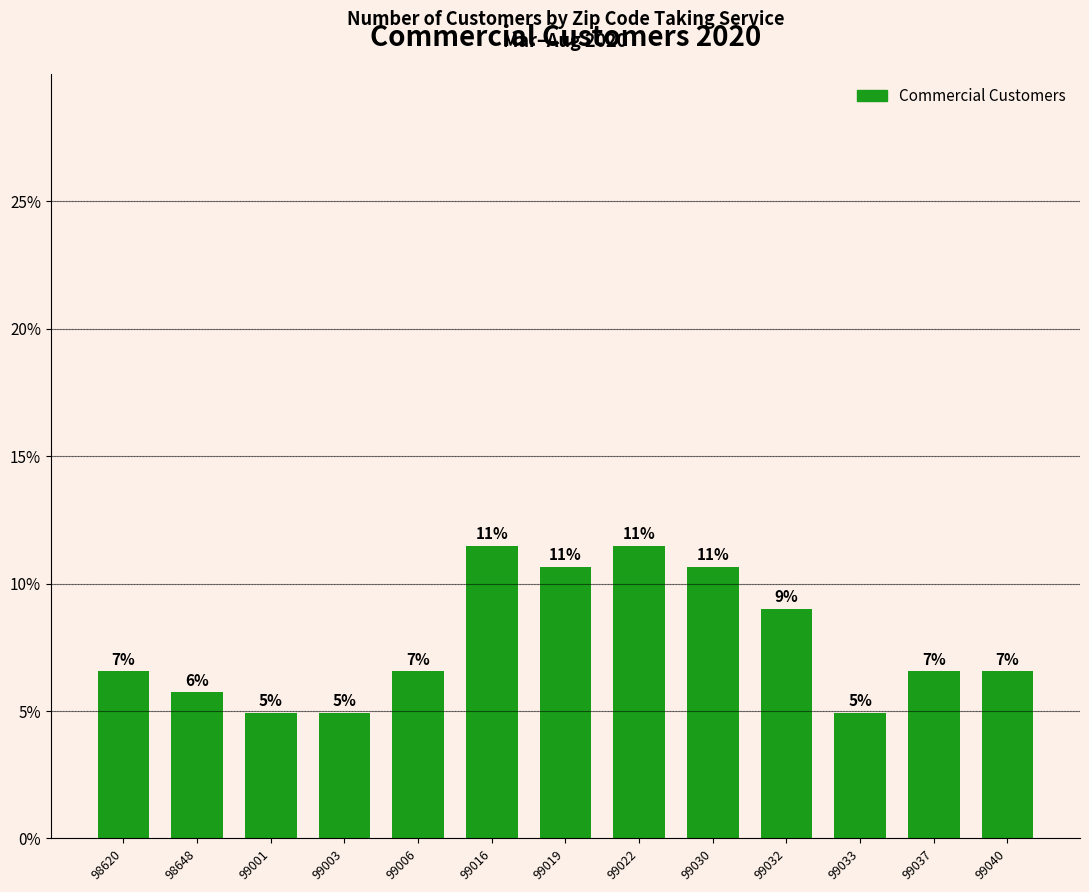

Rank the categories by value from lowest to highest.

99001, 99003, 99033, 98648, 98620, 99006, 99037, 99040, 99032, 99019, 99030, 99016, 99022